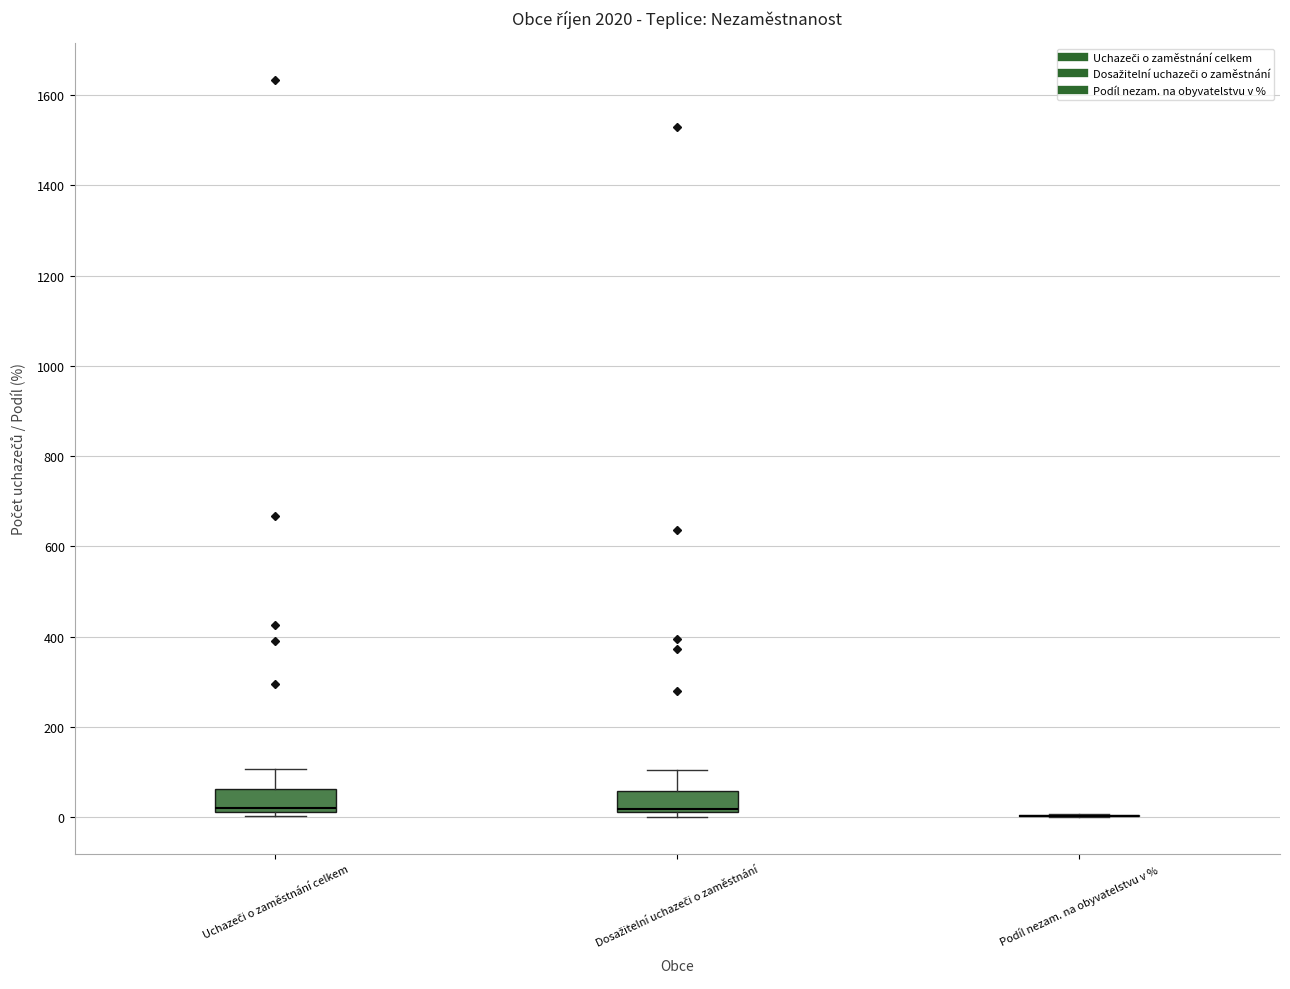

Reading left to right, read every box against the y-axis: the position of its median line, the range the box covers, and the ends of its whiskers. The values are not printed on the chart, so give them approximately, as read against the axis.

Uchazeči o zaměstnání celkem: median 20 (just above the box's lower edge), box 20 to 60, whiskers 0 to 100
Dosažitelní uchazeči o zaměstnání: median 20 (just above the box's lower edge), box 20 to 60, whiskers 0 to 100
Podíl nezam. na obyvatelstvu v %: box collapsed to a line at 0, whiskers 0 to 0